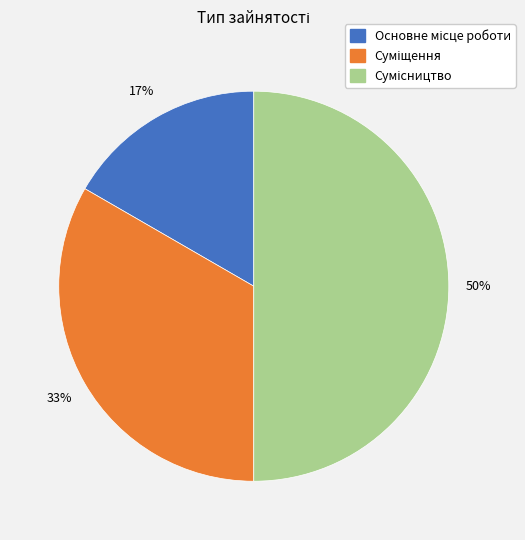

To the nearest percent, what is the difference between the largest and smallest slice percentages?

33%